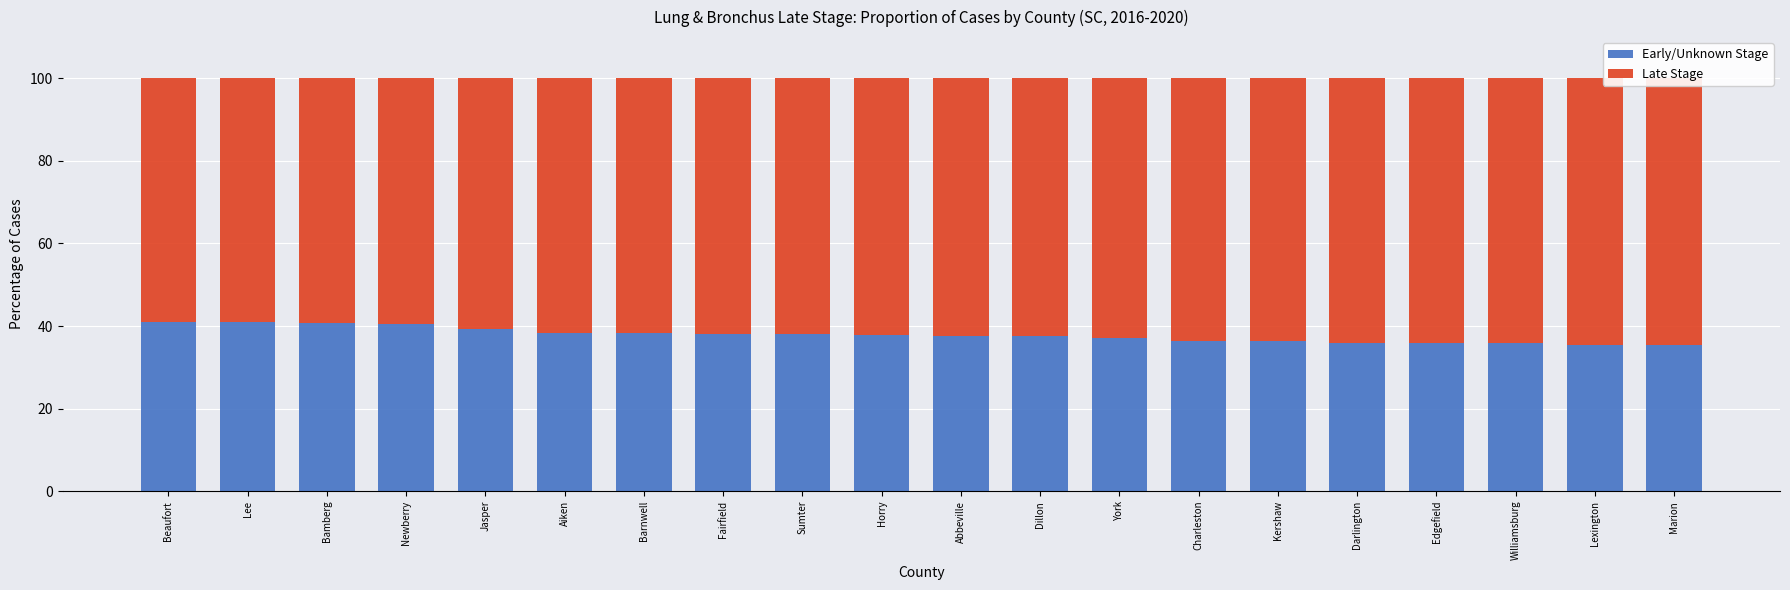

At which category is the sum across all series the highest?

Beaufort